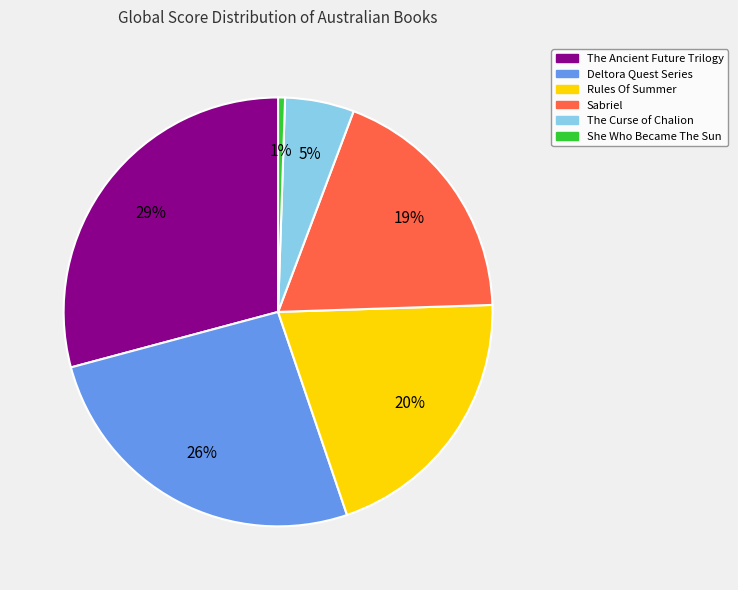

Do The Ancient Future Trilogy and The Curse of Chalion together represent more than half of the pie?

No